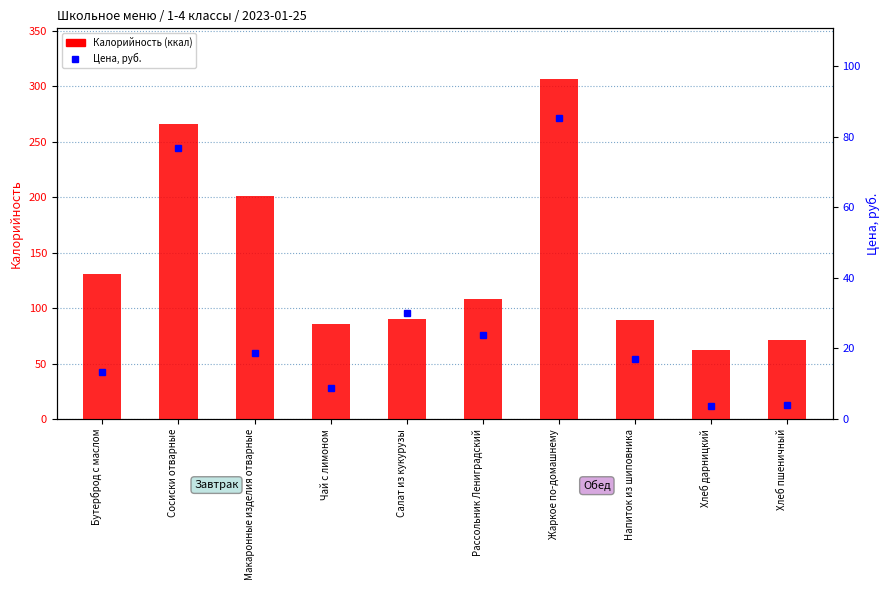

What are all the series names shown in the legend?

Калорийность (ккал), Цена, руб.